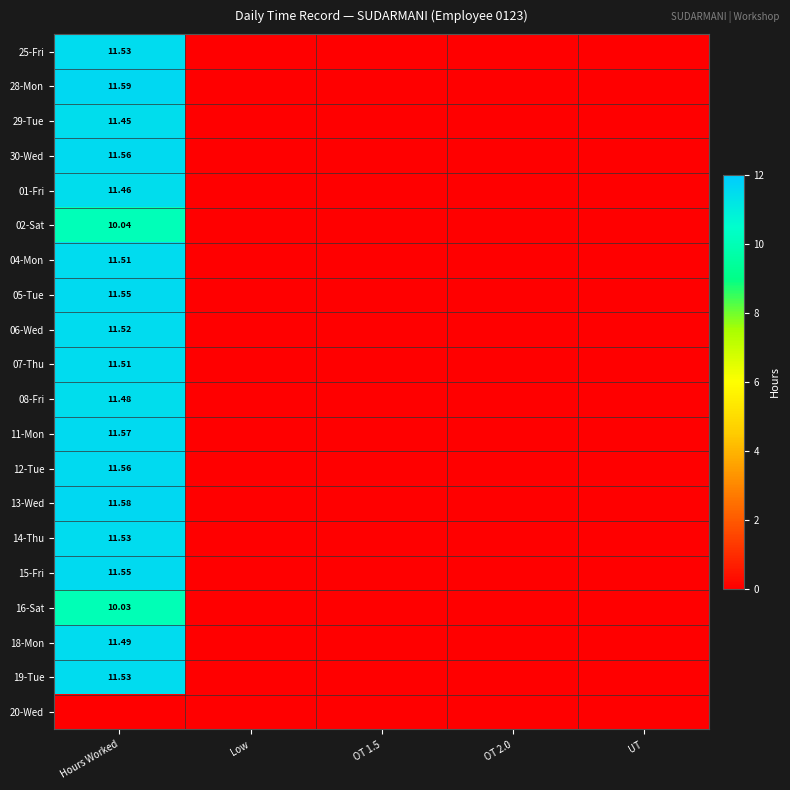

Is the value of 16-Sat at OT 2.0 greater than the value of 02-Sat at UT?

No